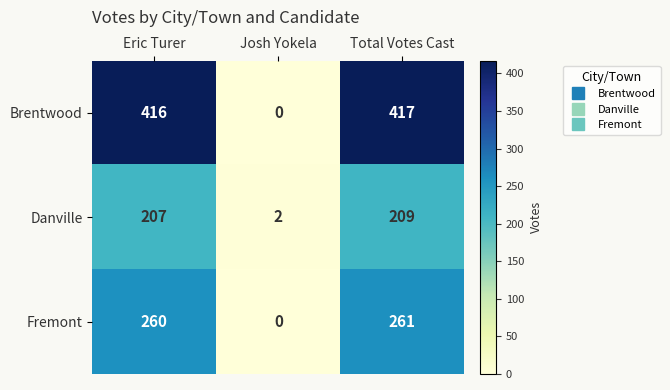

What is the difference between the maximum and minimum values in the Danville series?

207